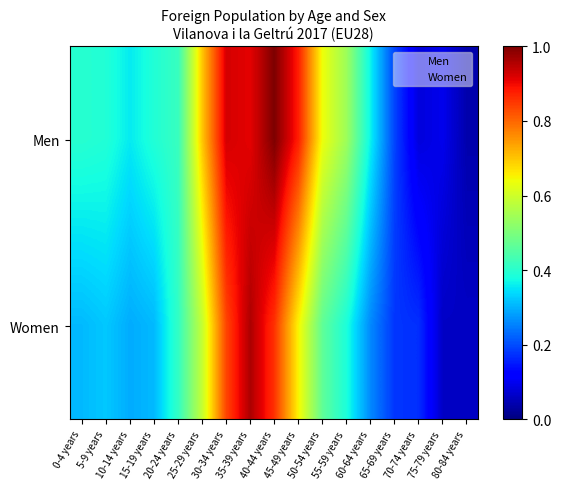

At 10-14 years, list the series in order from largest to smallest.

Men, Women